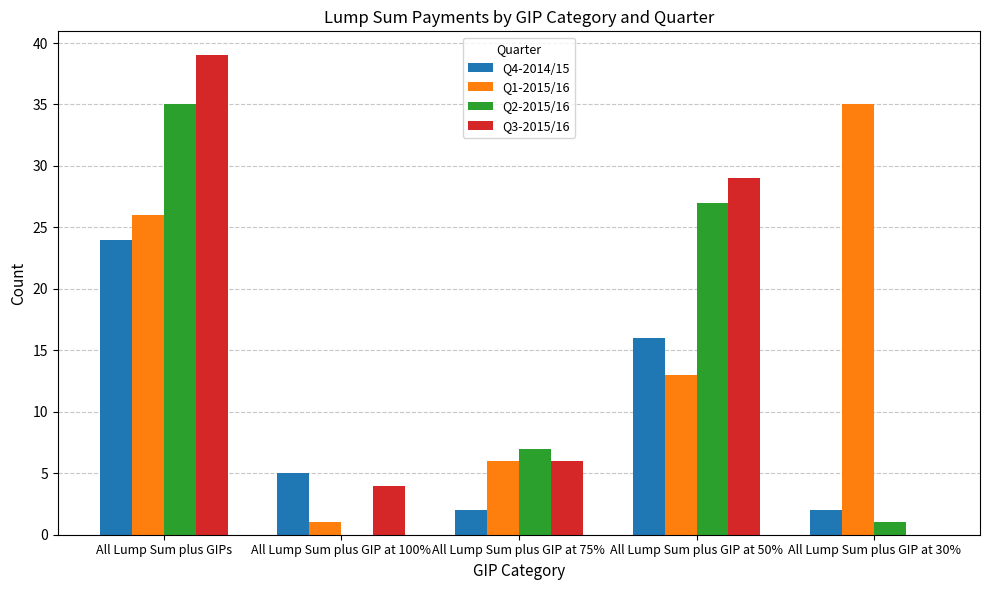

What is the maximum value shown in the chart?

39